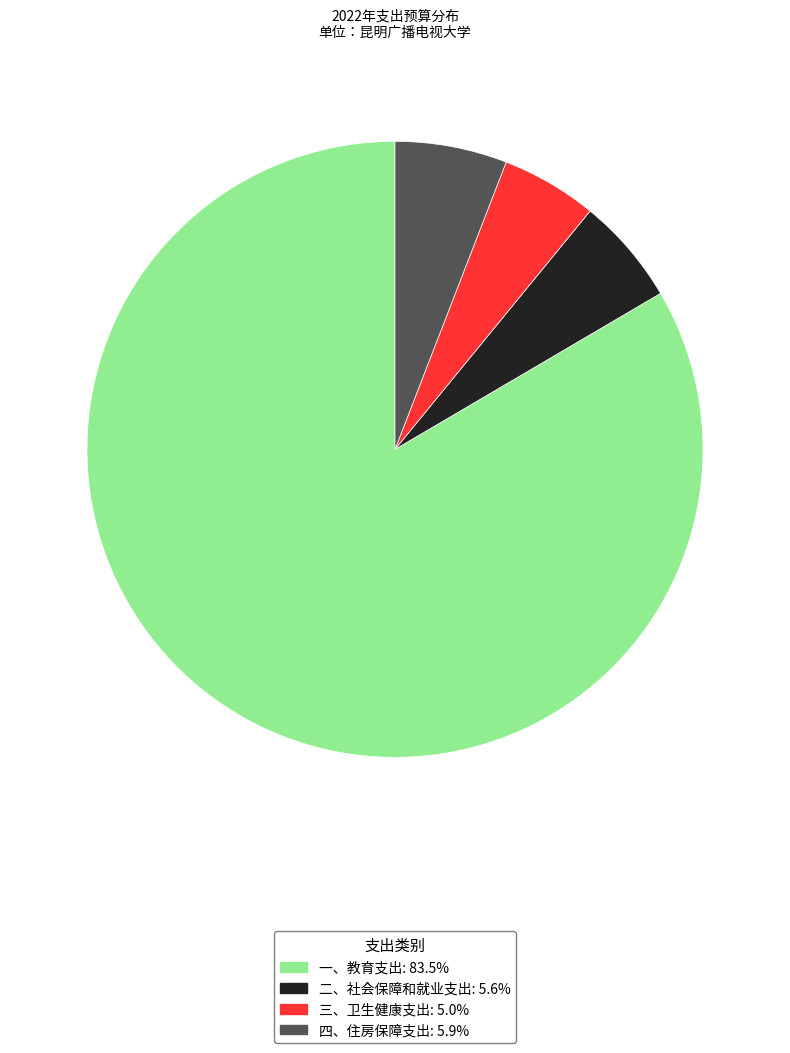

True or false: 一、教育支出 accounts for 83% of the total.

True